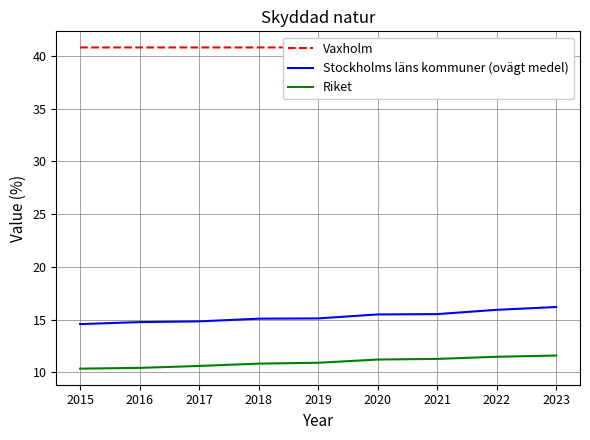

What is the value of the Stockholms läns kommuner (ovägt medel) point at the 8th from the left?

15.9